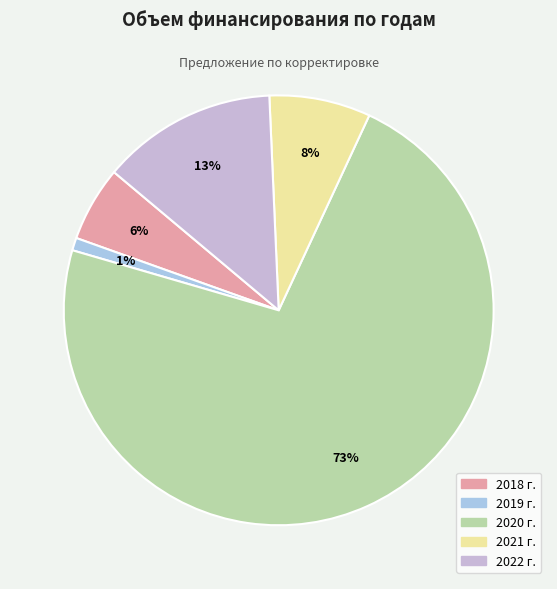

To the nearest percent, what is the difference between the 2020 г. and 2019 г. slice percentages?

72%